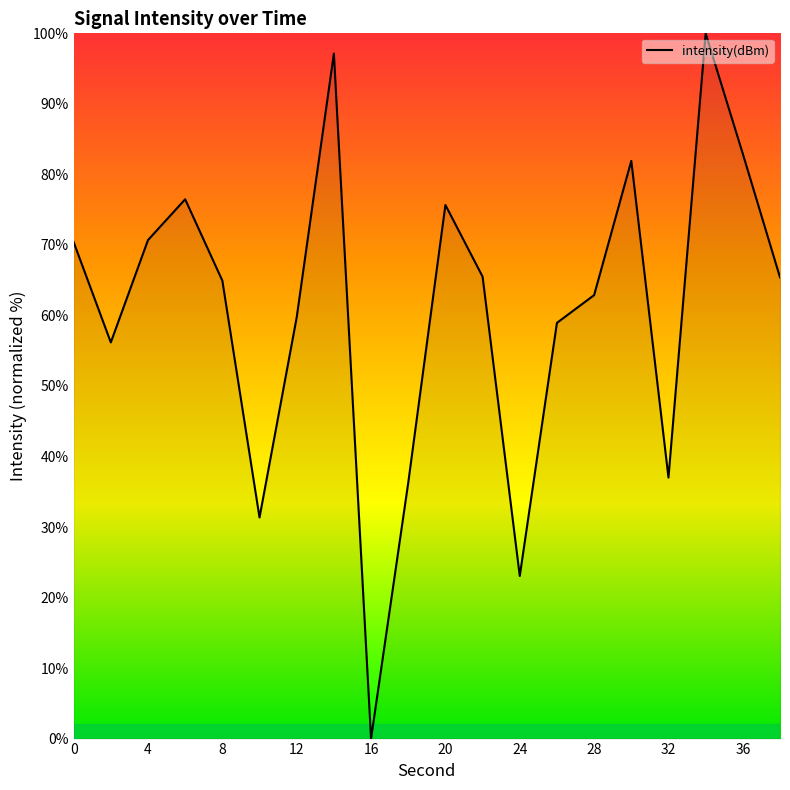

What is the maximum value shown in the chart?

100.0